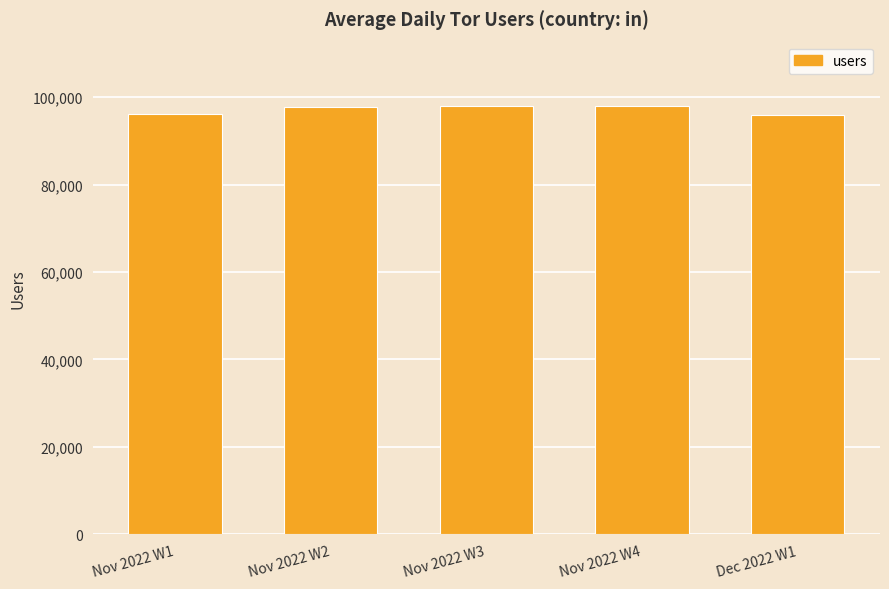

What is the value of the 3rd bar from the left?

97908